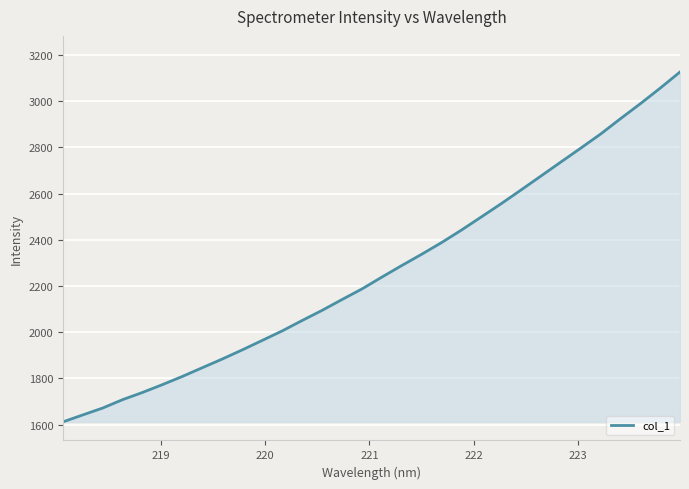

What is the difference between the maximum and minimum values?

1514.7